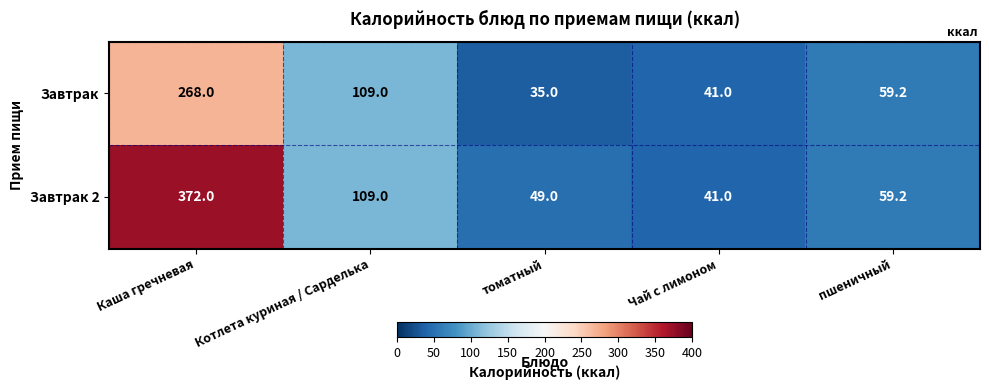

Reading left to right, what are all the values shown in this chart?

Завтрак: 268.0	109.0	35.0	41.0	59.2
Завтрак 2: 372.0	109.0	49.0	41.0	59.2